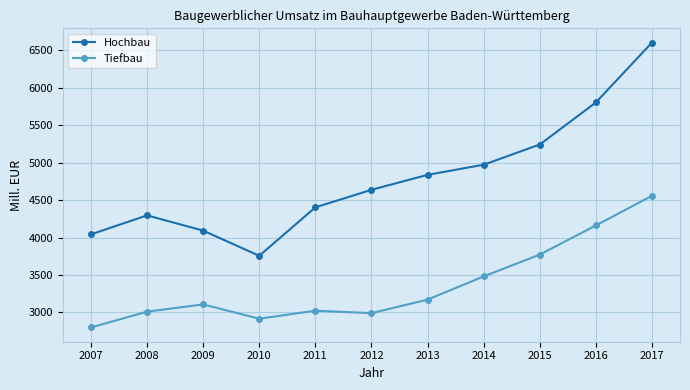

What value does the Hochbau series have at 2014, to the nearest 10?

4970